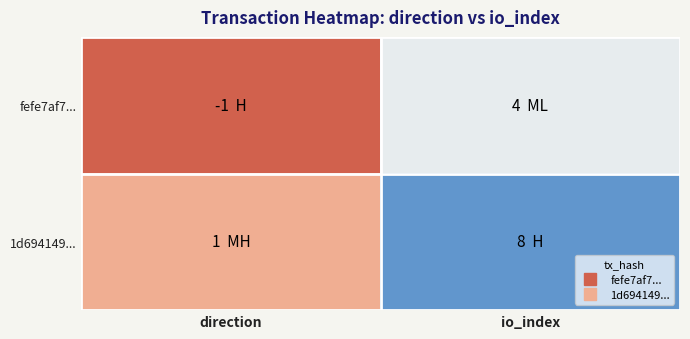

Which series has the largest range (max minus min)?

1d694149...